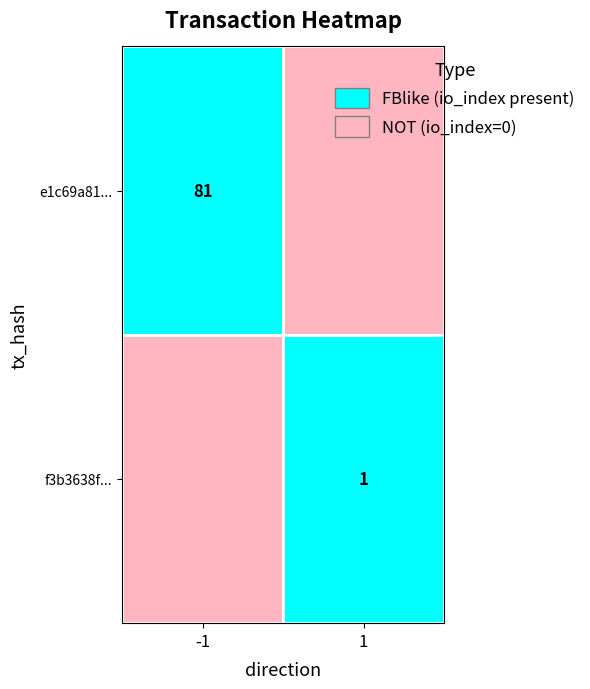

Count the number of categories in the chart.

2